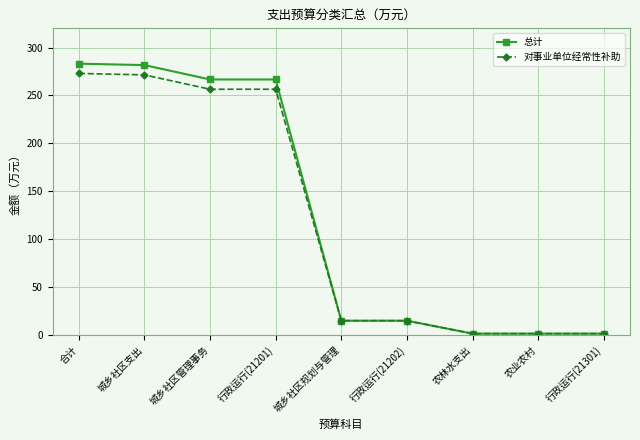

What is the minimum value for 对事业单位经常性补助?

1.5